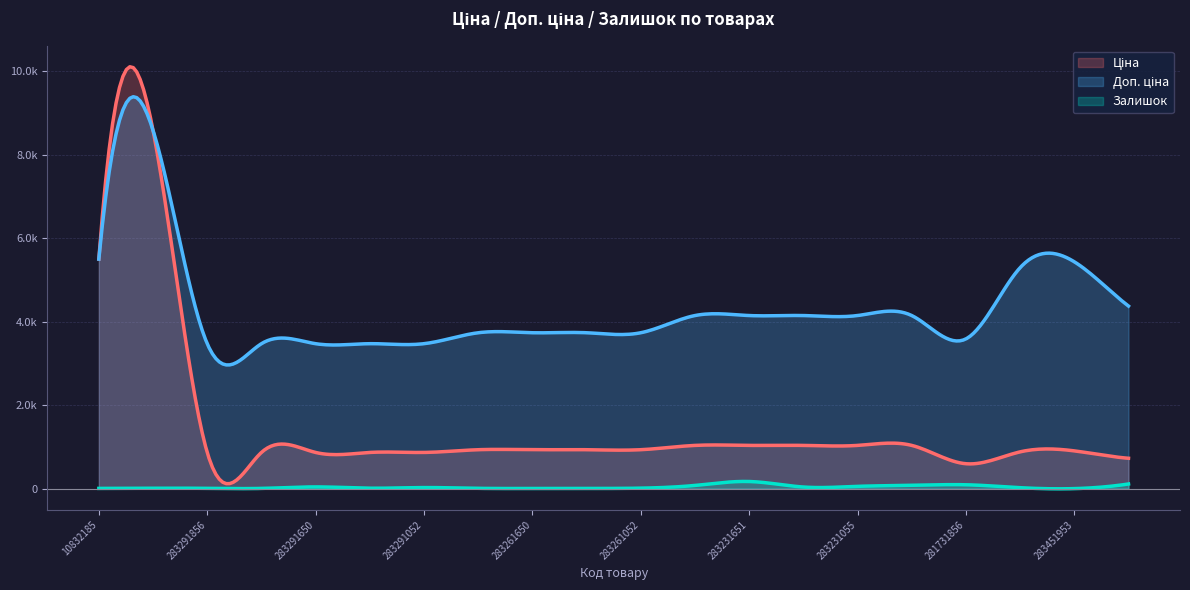

True or false: Залишок and Доп. ціна intersect in this chart.

False